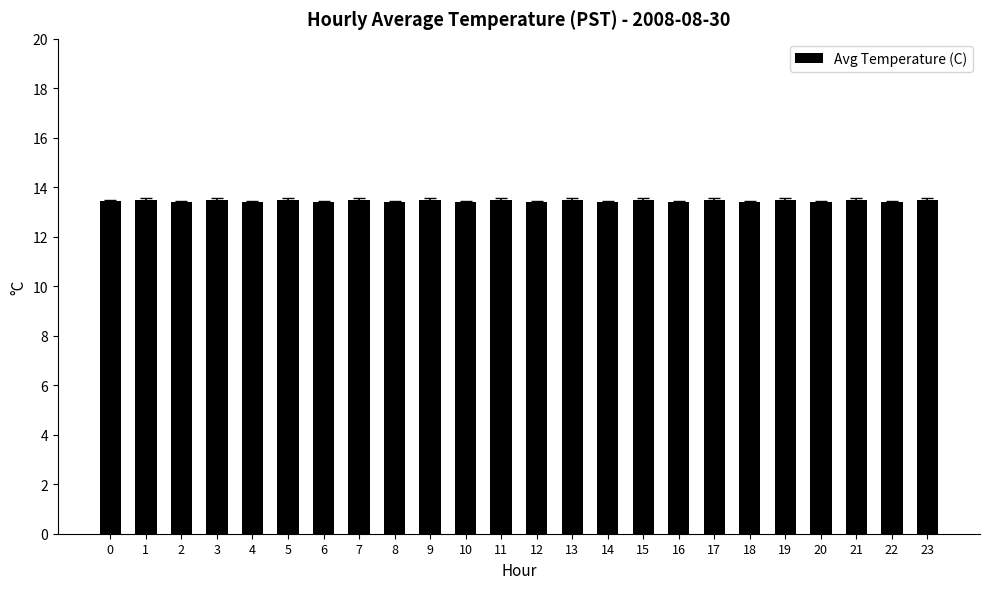

What is the maximum value shown in the chart?

13.5